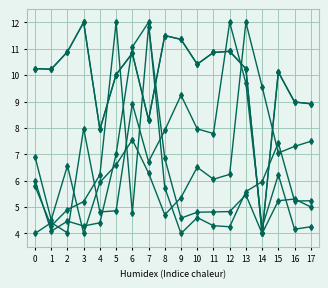

At which category does the chart reach its peak across all series?

5